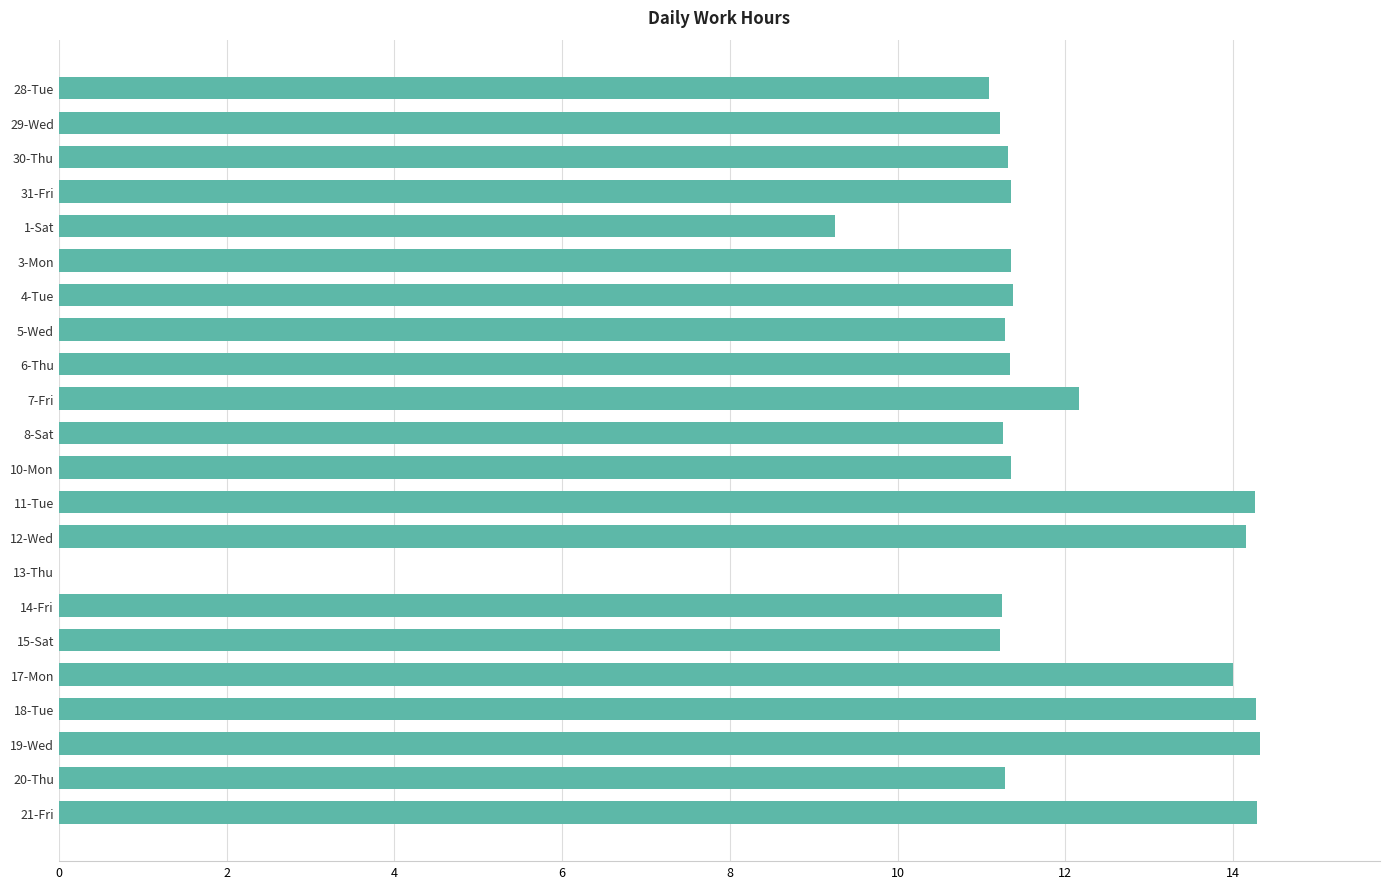

What is the greatest value displayed?

14.3